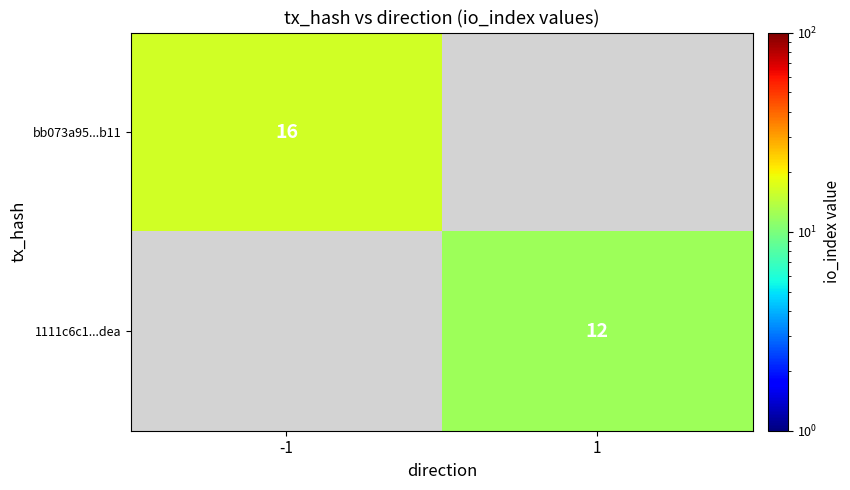

The value of 1111c6c1...dea at 1 is 18. True or false?

False